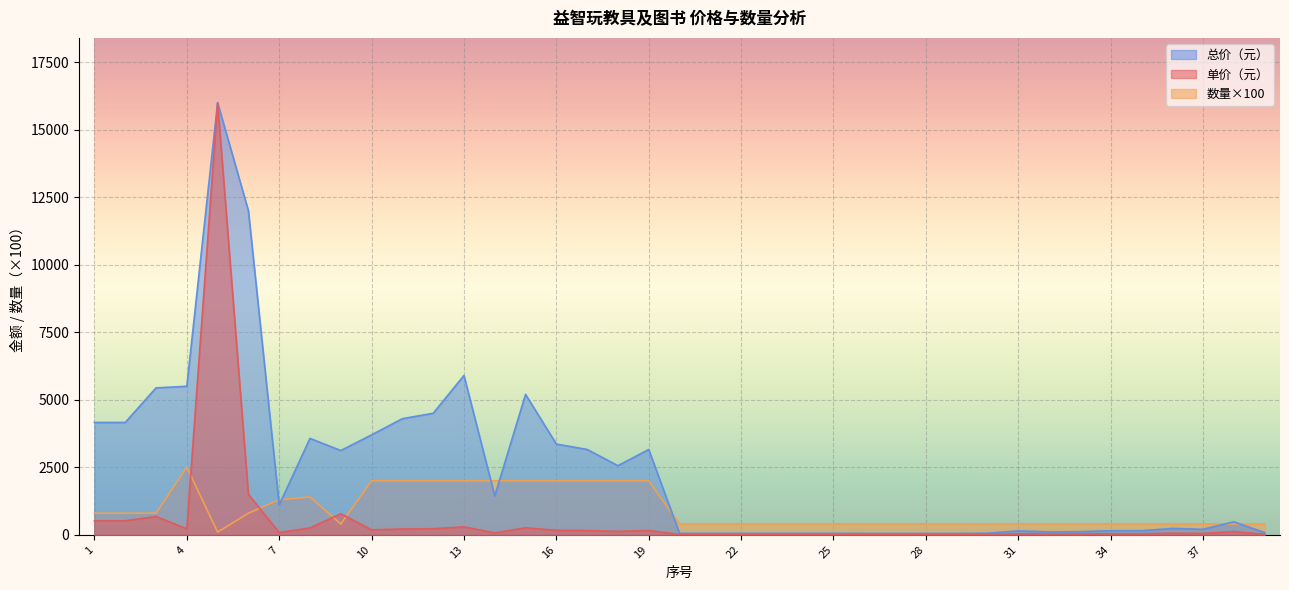

Where does the 总价（元） series first go above 480?

1